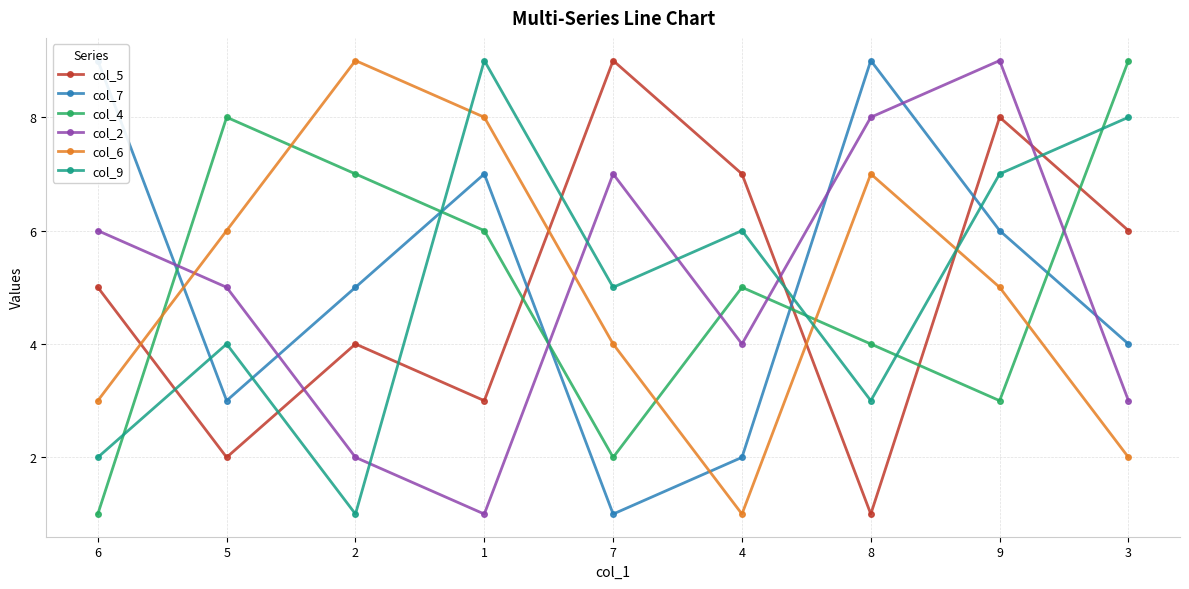

What is the smallest value displayed?

1